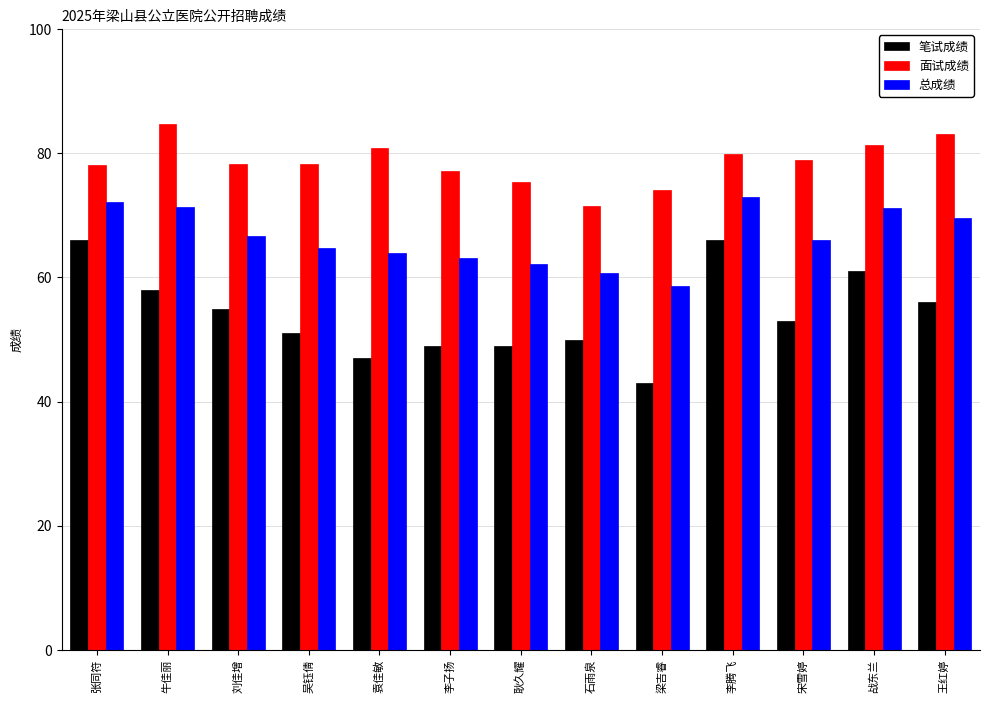

Is it true that 笔试成绩 equals 28.9 at 耿久耀?

False